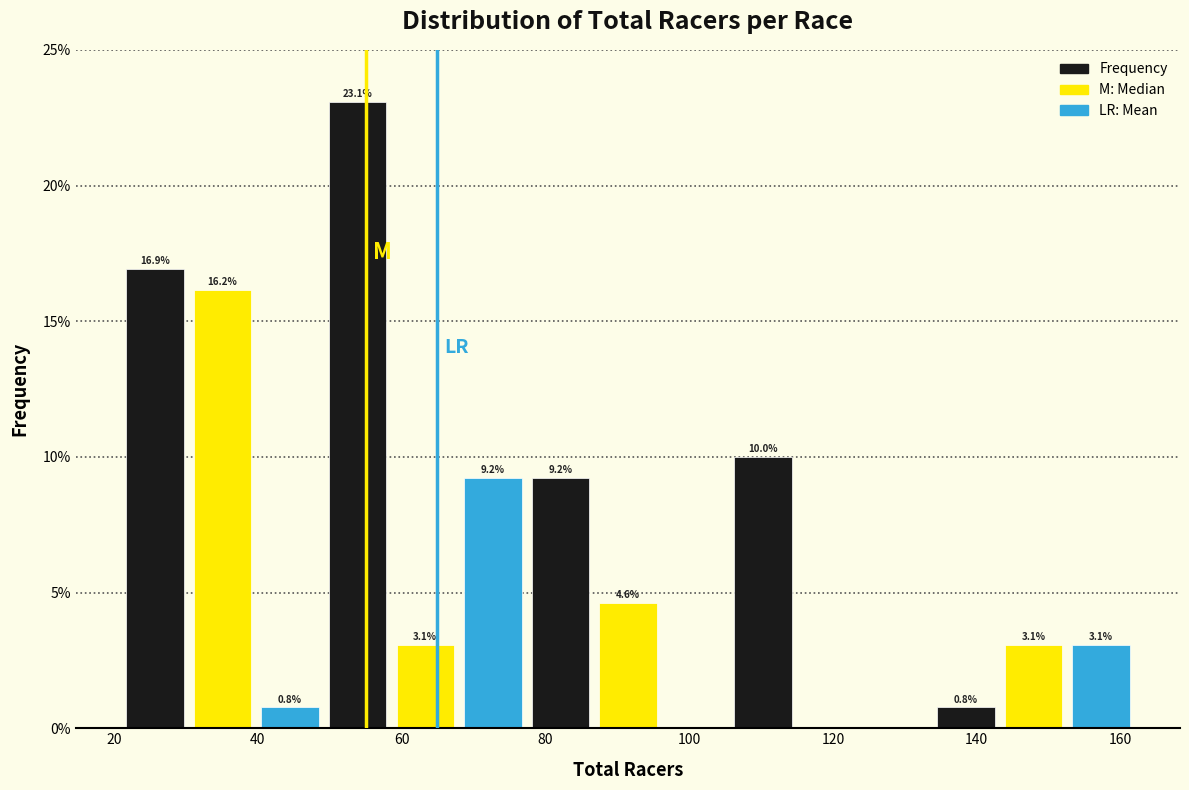

Which range on the x-axis has the tallest bar?

49.2 to 58.6